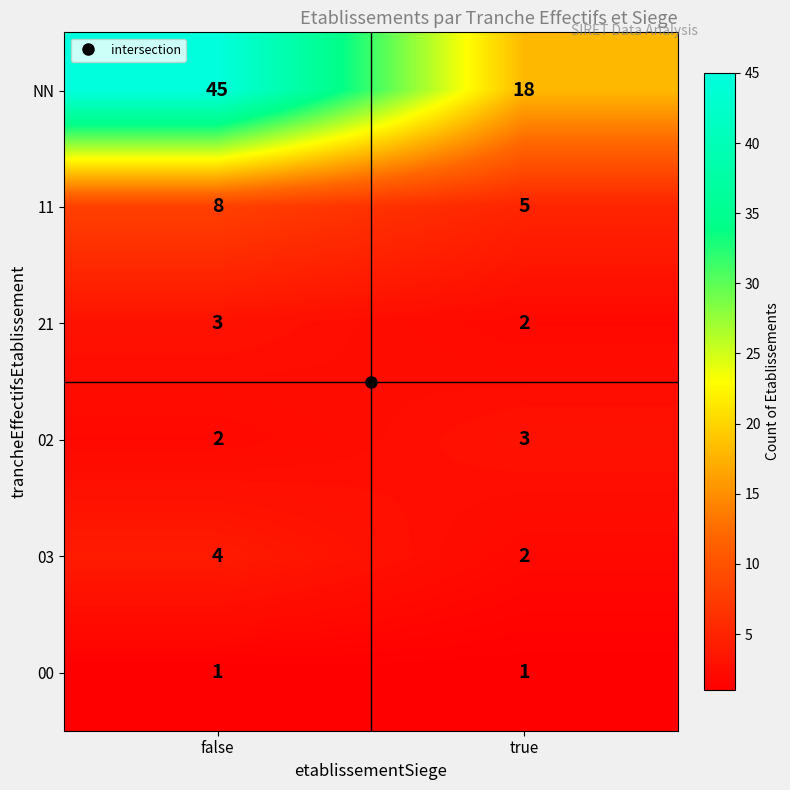

At which category is the sum across all series the highest?

false